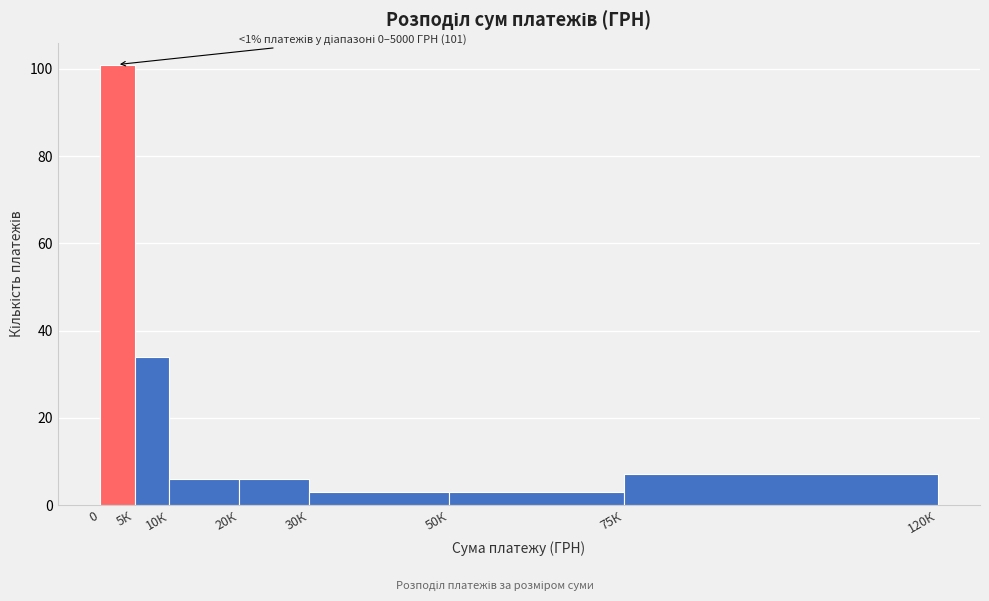

Reading left to right, extract all data points from this chart.

0=101	5К=34	10К=6	20К=6	30К=3	50К=3	75К=7